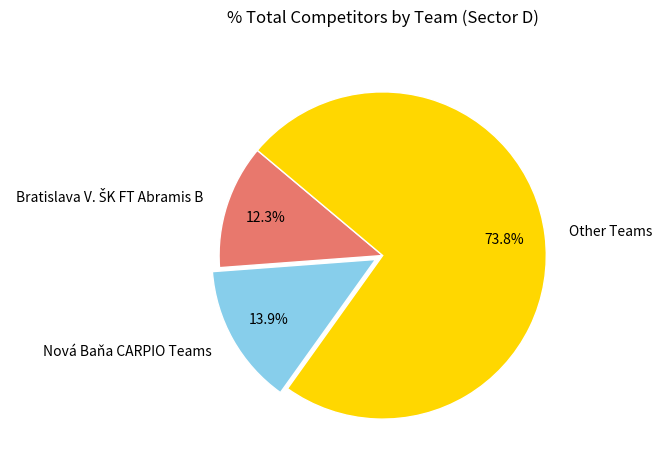

How many segments does this pie chart have?

3